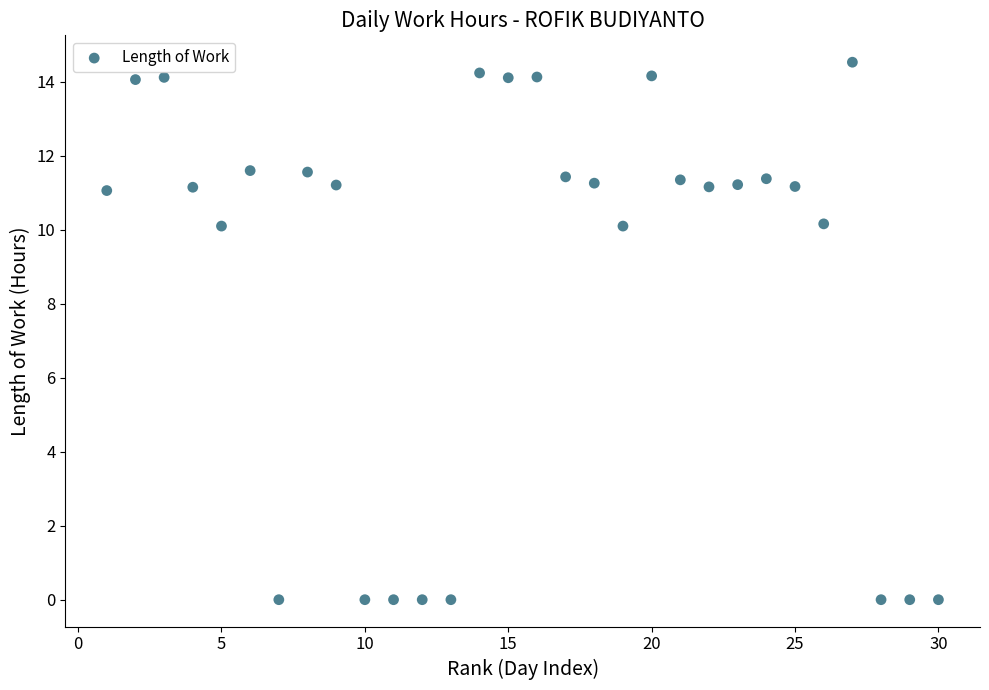

What is the range of Y values (max minus min)?

14.5